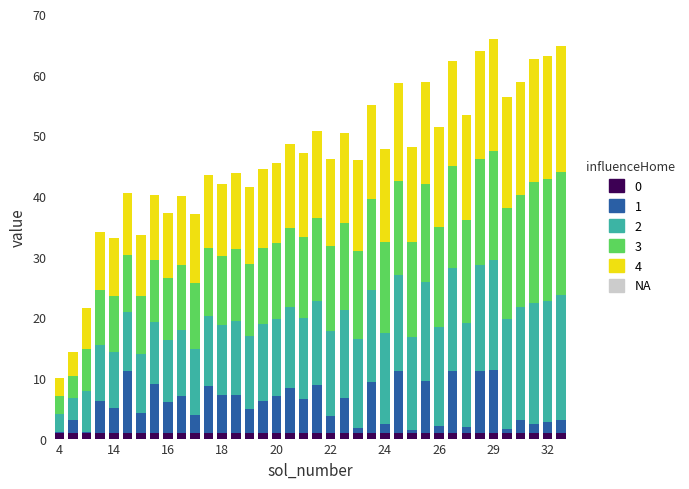

What is the sum of all 0 values?

38.0